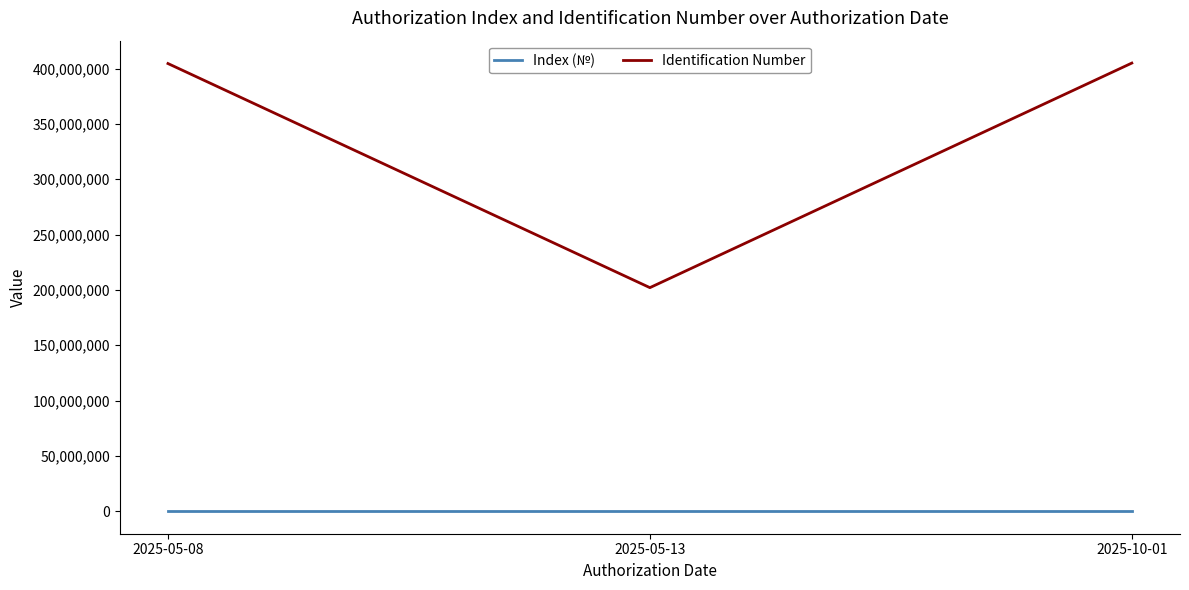

The value of Index (№) at 2025-05-08 is 1. True or false?

True